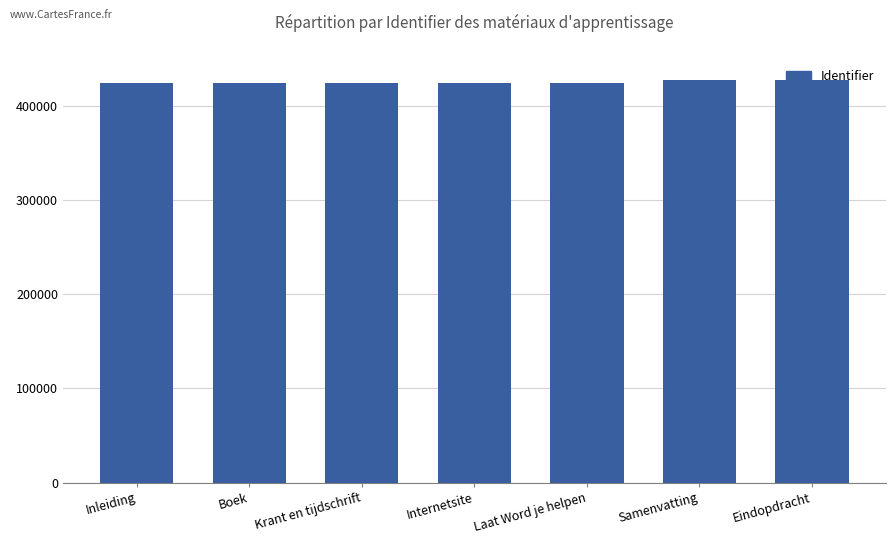

What is the approximate value at Inleiding, to the nearest 10?

423970